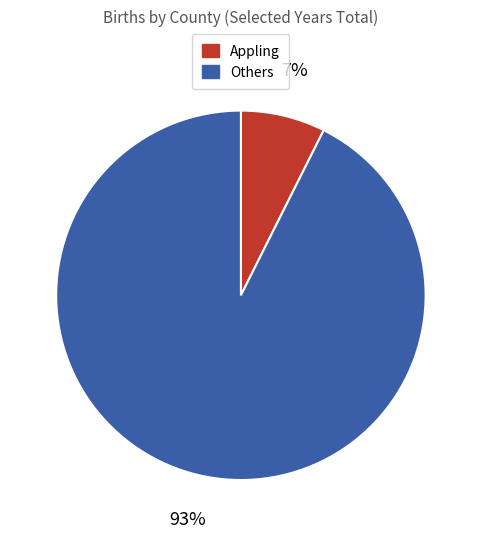

Combined, do Appling and Others account for over 50%?

Yes